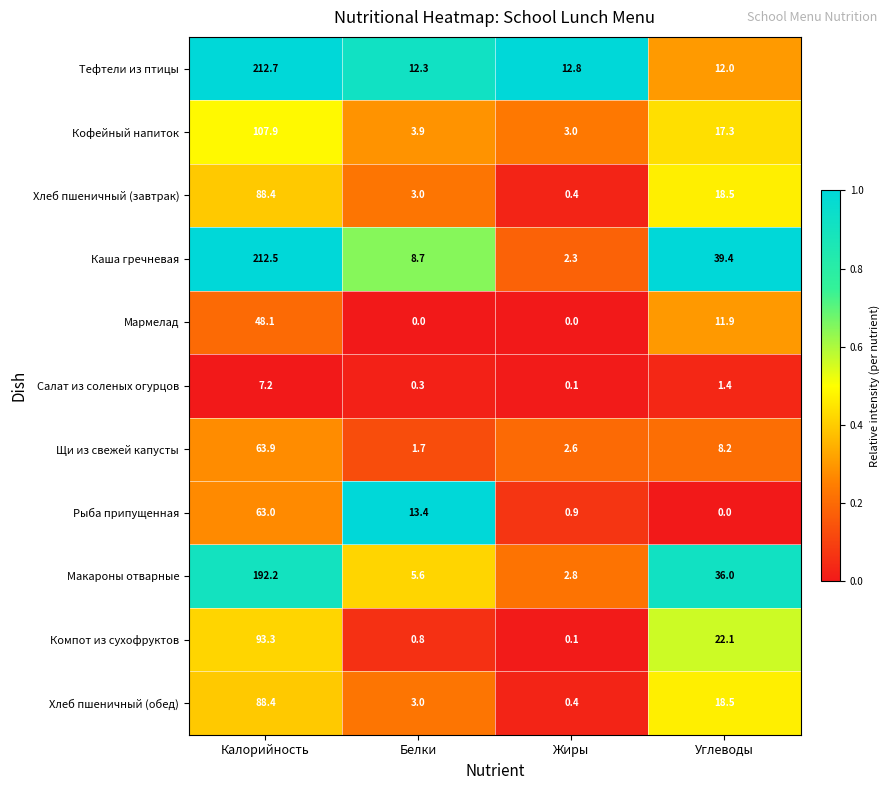

Which series has the largest range (max minus min)?

Каша гречневая